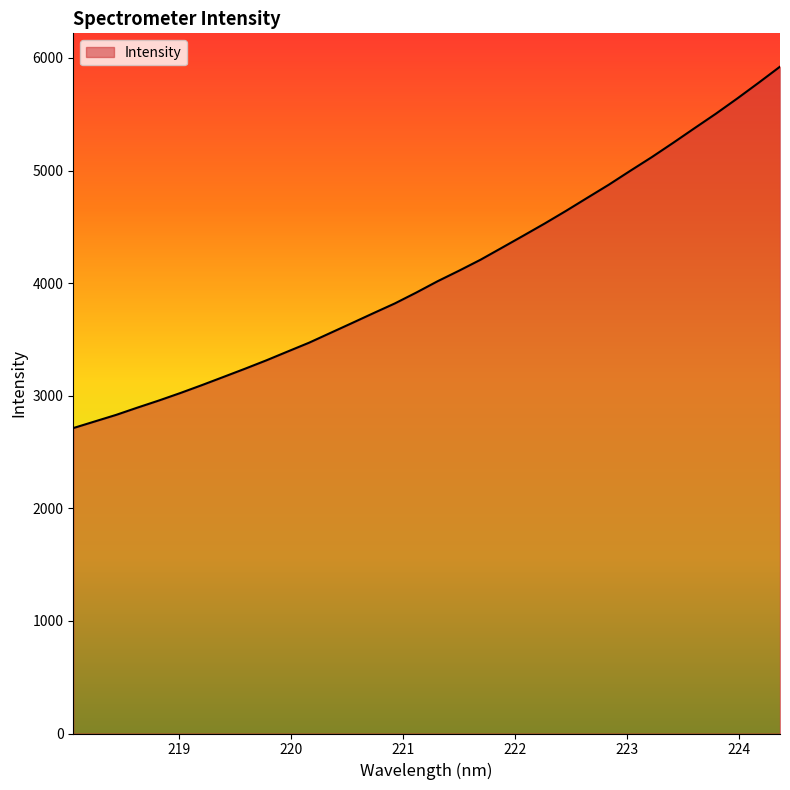

Count the number of categories in the chart.

34